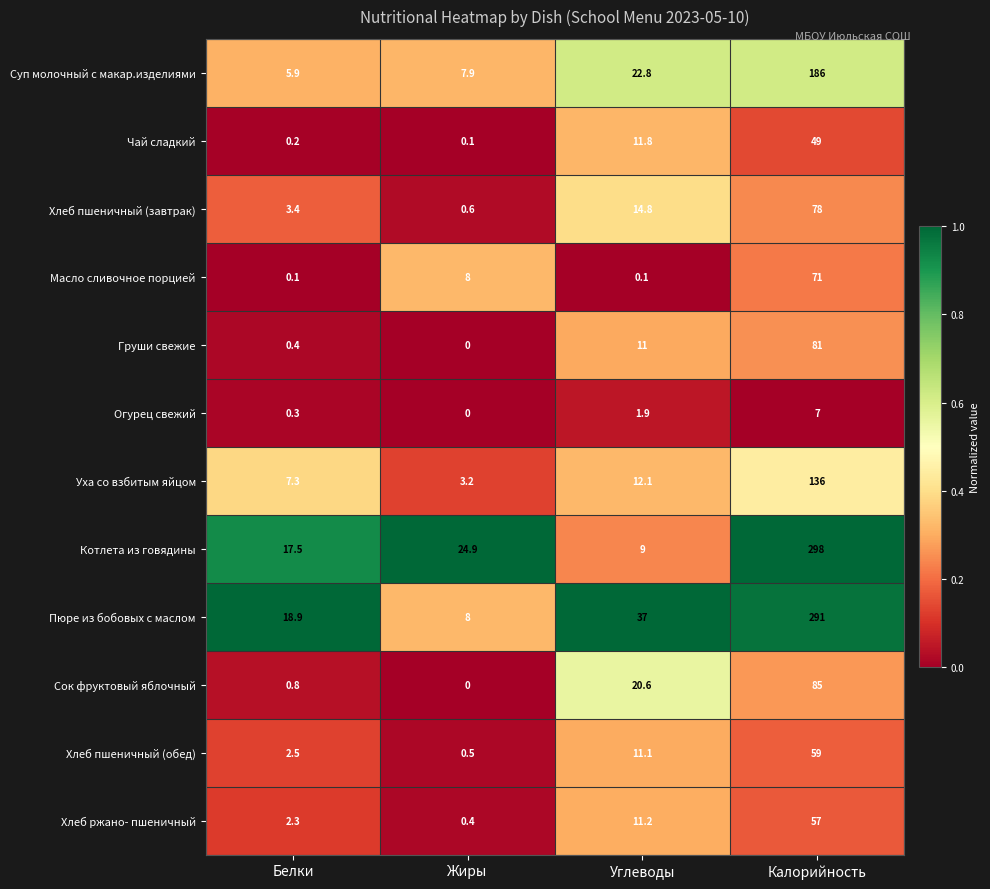

Where is Хлеб пшеничный (обед) nearest to the value 29?

Углеводы